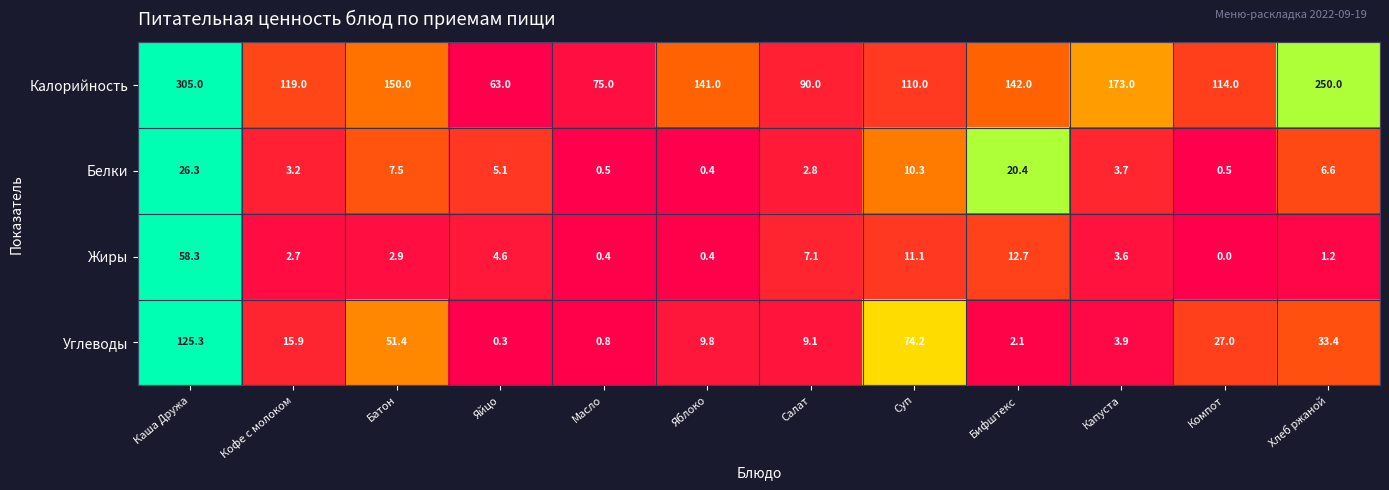

What is the total value across all series at Суп?

205.6